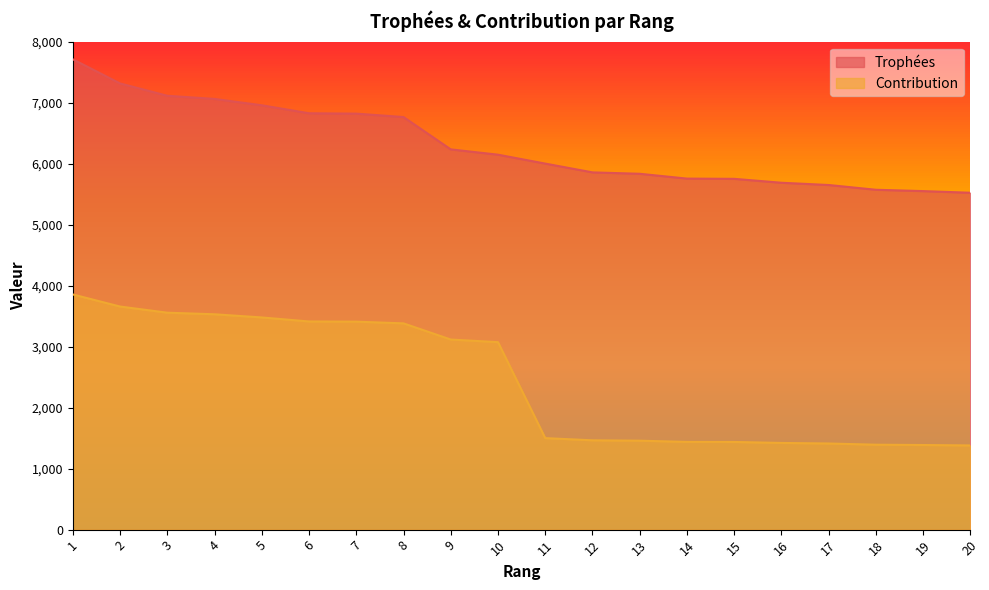

True or false: Contribution and Trophées intersect in this chart.

False